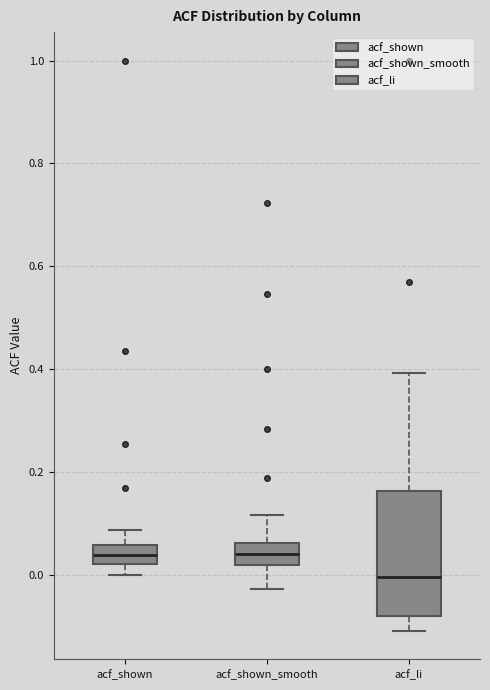

Reading left to right, transcribe this box plot: for each box, give where its median line is, the range the box spans, and where its two whiskers end, as read against the y-axis. The values are not printed on the chart, so give them approximately, as read against the axis.

acf_shown: median 0.04, box 0.02 to 0.06, whiskers 0.00 to 0.08
acf_shown_smooth: median 0.04, box 0.02 to 0.06, whiskers -0.02 to 0.12
acf_li: median 0.00, box -0.08 to 0.16, whiskers -0.10 to 0.40